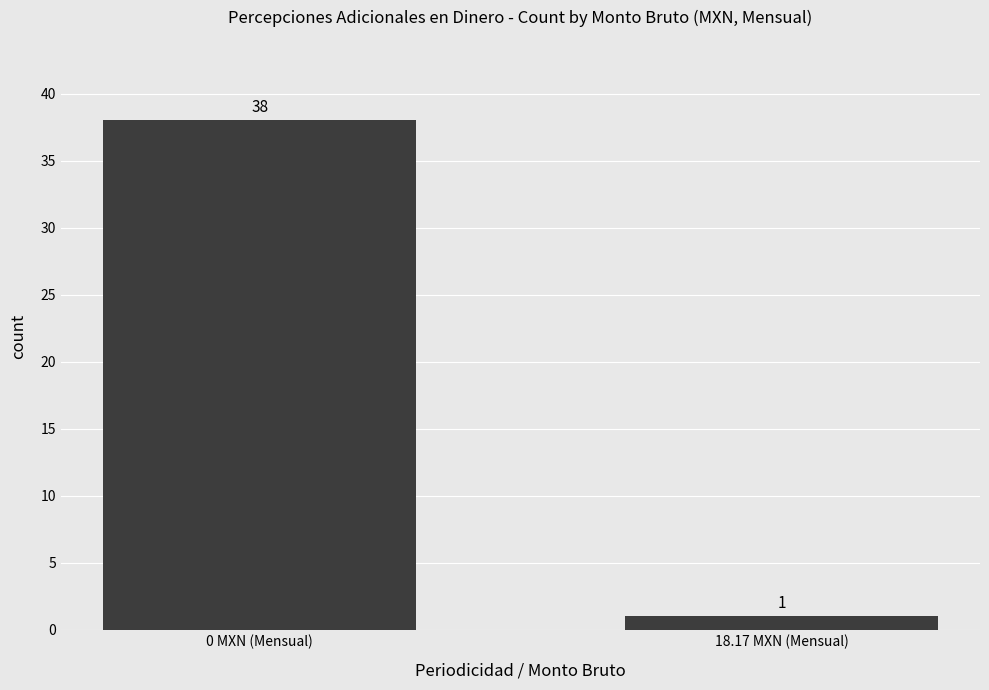

What is the label of the 2nd bar from the right?

0 MXN (Mensual)